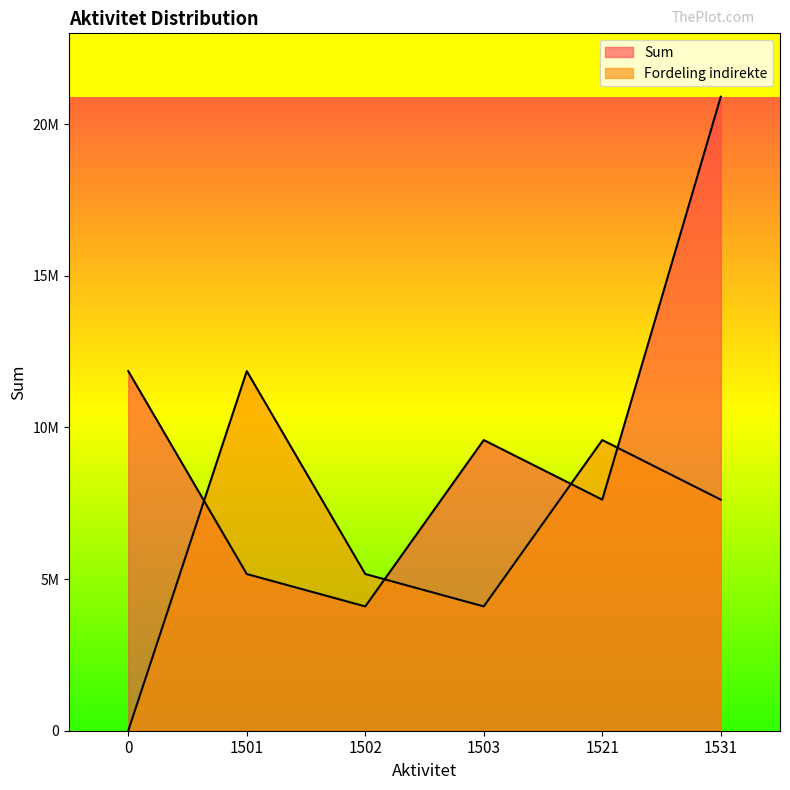

What are all the series names shown in the legend?

Sum, Fordeling indirekte